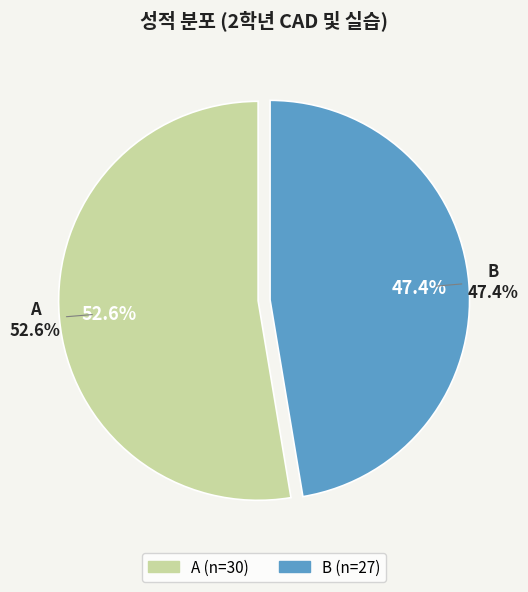

The A slice represents 53% of the pie. True or false?

True